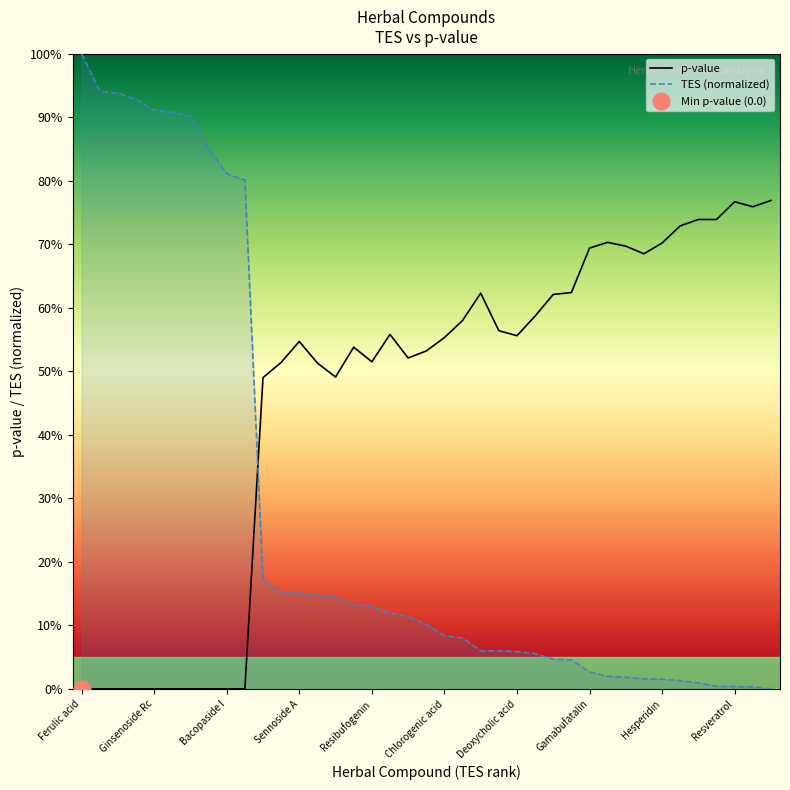

Rank the categories by value from lowest to highest.

Benzoylhypaconitine, Ursodeoxycholic acid, Resveratrol, Berberine hydrochloride, Cinnamaldehyde, Gastrodin, Hesperidin, Glycyrrhizic acid, Isoborneol, Tetrahydropalmatine, Gamabufatalin, Japonicone A, Scutellarein, Ainsliadimer A, Deoxycholic acid, Chelerythrine, Sanguinarine, Astragaloside IV, Chlorogenic acid, Strychnine, Tanshinone IIA, Bruceine D, Resibufogenin, Santonin, Ginsenoside Rb1, Paeoniflorin, Sennoside A, Hydroxysafflor yellow A, Andrographolide, Ginsenoside Rb2, Bacopaside I, Daidzin, Chenodeoxycholic acid, Artemisinin, Ginsenoside Rc, Magnolol, Liquiritin, Borneol, Ferulic acid